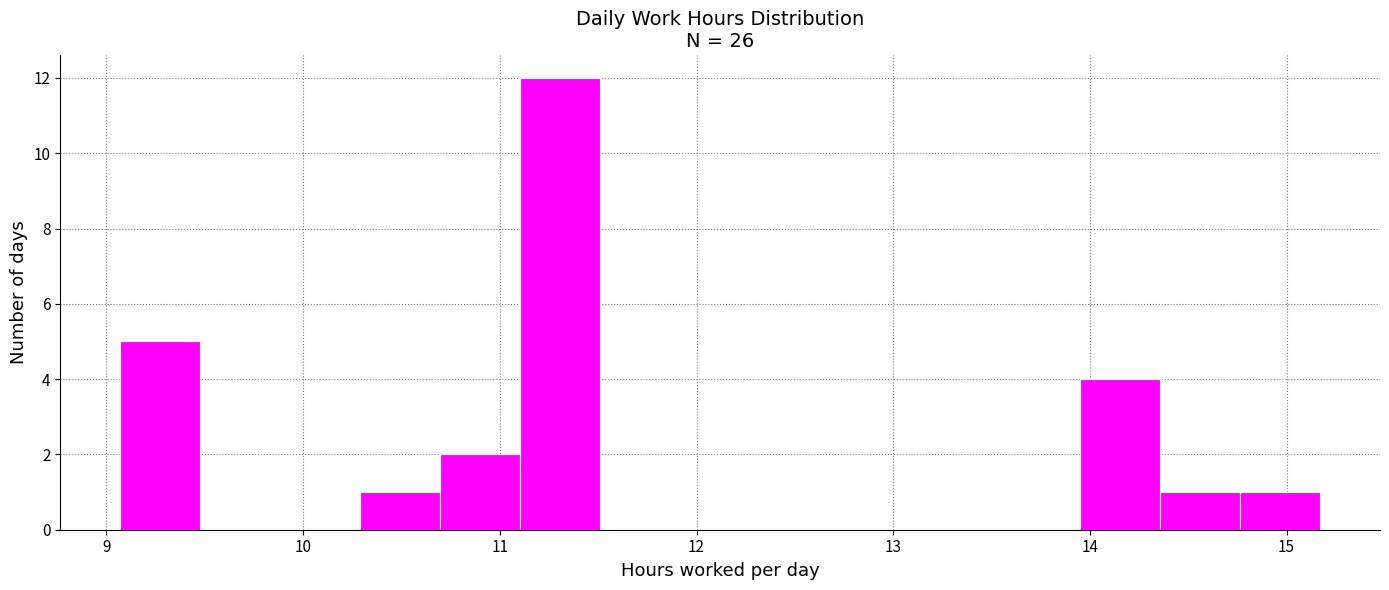

Reading left to right, transcribe this chart: for each bar, give the range it covers on the x-axis and its height. Neither the bar edges nor the heights are printed on the chart, so give them approximately, as read against the axes.

9.1 to 9.5: 5
9.5 to 9.9: 0
9.9 to 10.3: 0
10.3 to 10.7: 1
10.7 to 11.1: 2
11.1 to 11.5: 12
11.5 to 11.9: 0
11.9 to 12.3: 0
12.3 to 12.7: 0
12.7 to 13.1: 0
13.1 to 13.5: 0
13.5 to 14.0: 0
14.0 to 14.4: 4
14.4 to 14.8: 1
14.8 to 15.2: 1